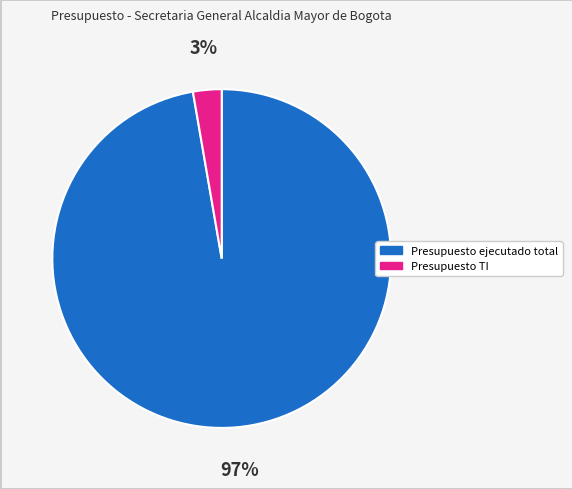

How many slices are in this pie chart?

2